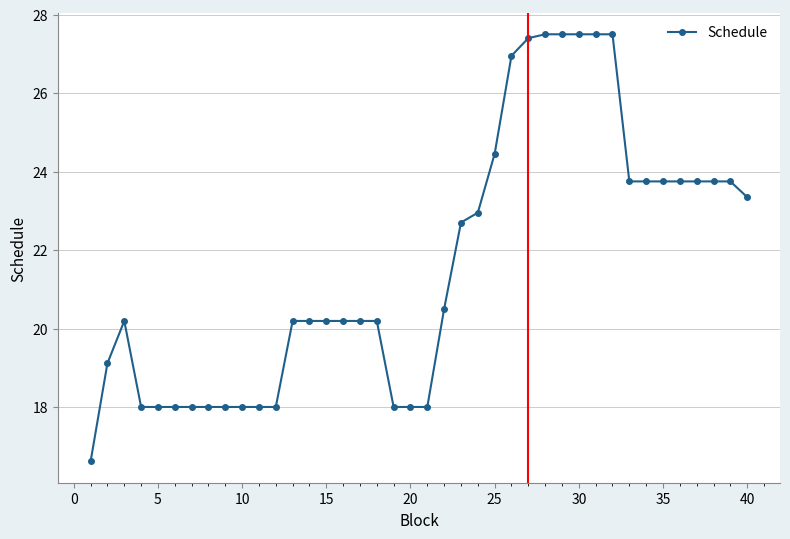

What is the minimum value shown in the chart?

16.6